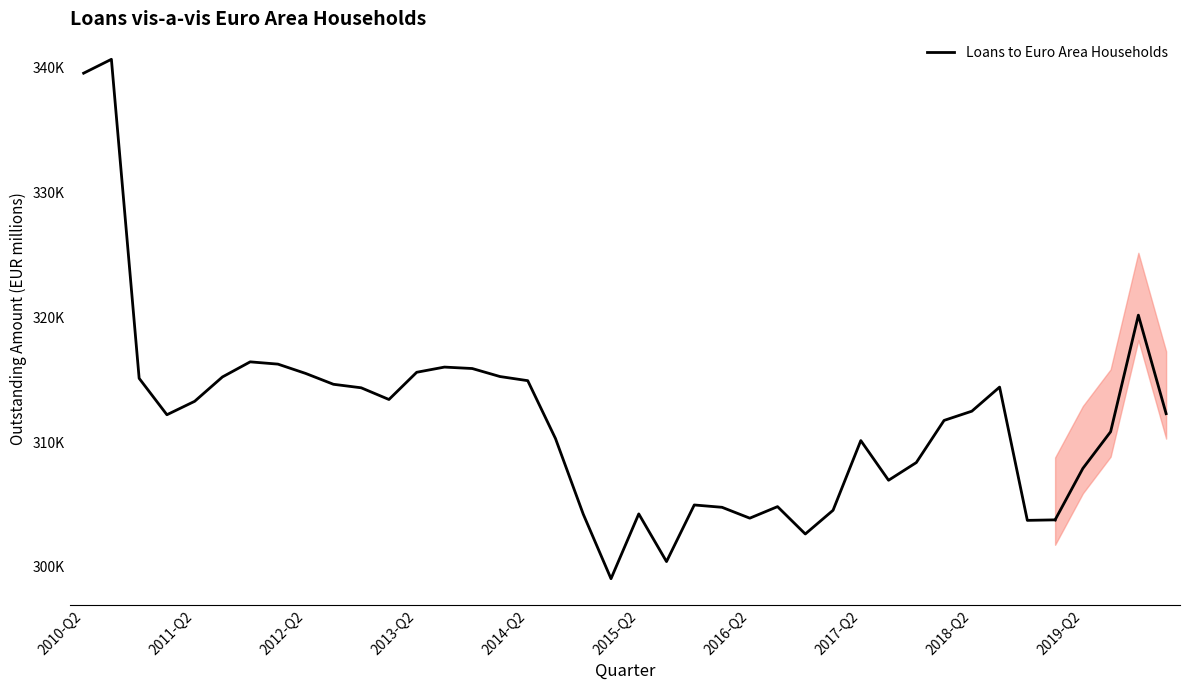

What is the value of the 7th point from the left?

316443.4